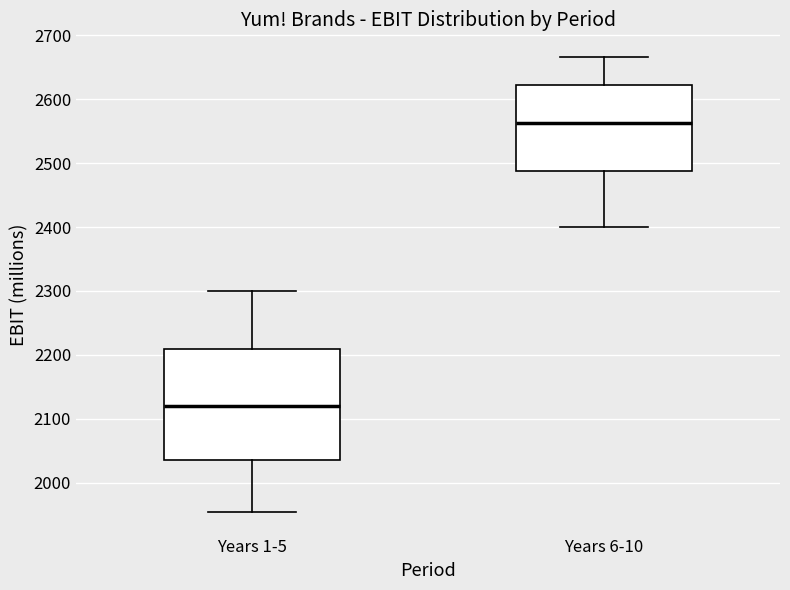

Where does the lower whisker of the box for Years 1-5 end on the y-axis? The values are not printed on the chart, so give them approximately, as read against the axis.

1950